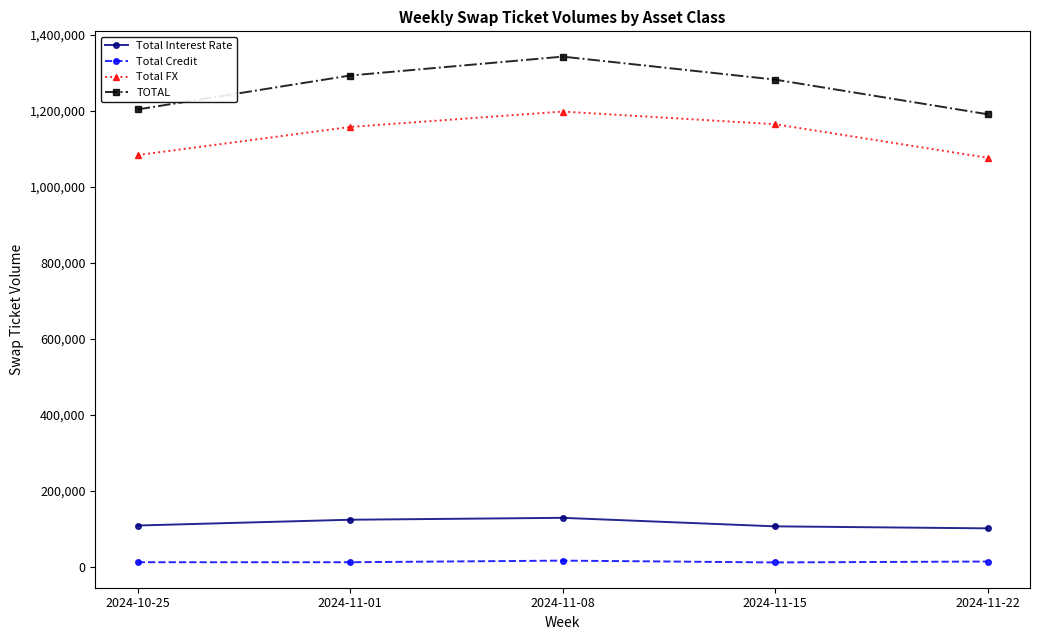

At 2024-10-25, list the series in order from smallest to largest.

Total Credit, Total Interest Rate, Total FX, TOTAL